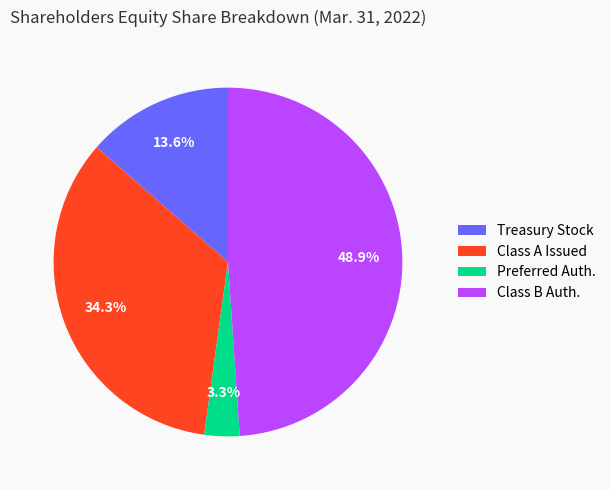

Between Class B Auth. and Class A Issued, which is larger?

Class B Auth.